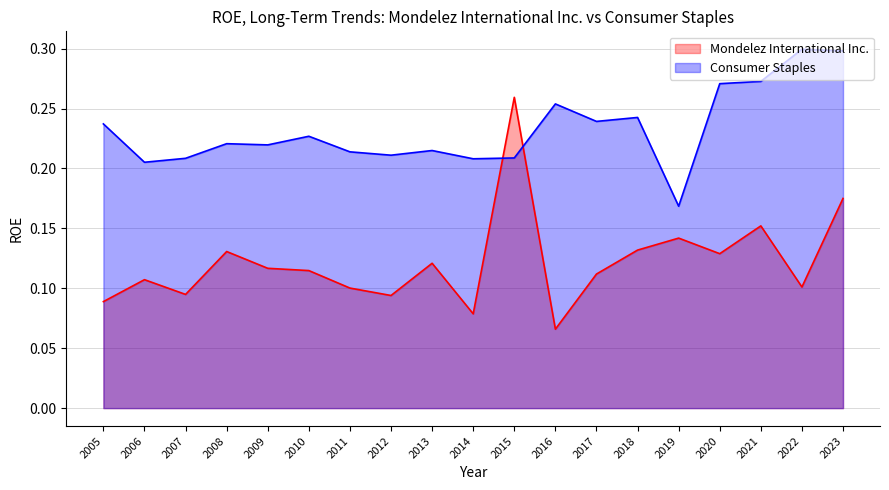

Rank the series at 2012 from highest to lowest value.

Consumer Staples, Mondelez International Inc.